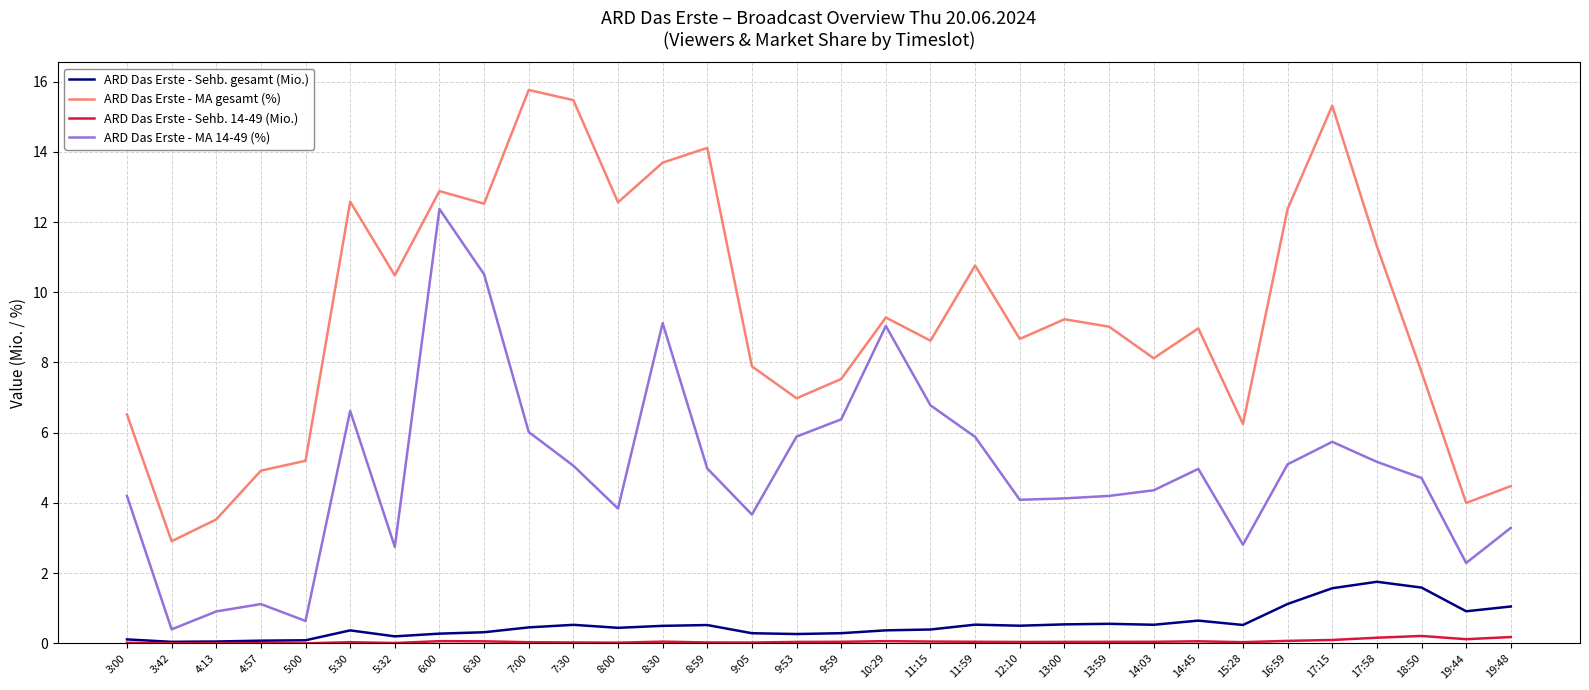

How many lines are shown in the chart?

4